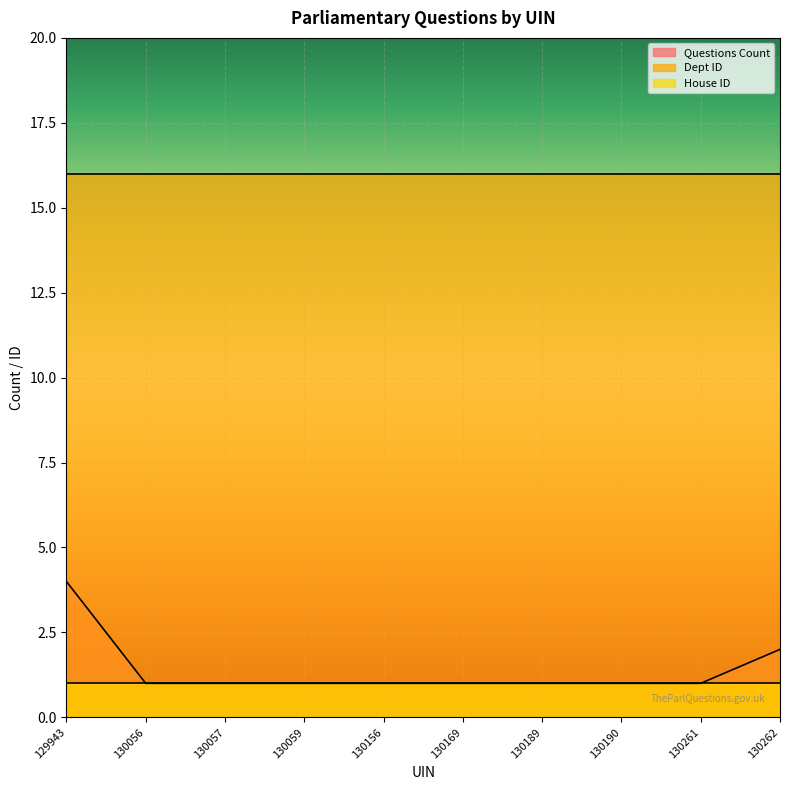

What are all the series names shown in the legend?

Questions Count, Dept ID, House ID